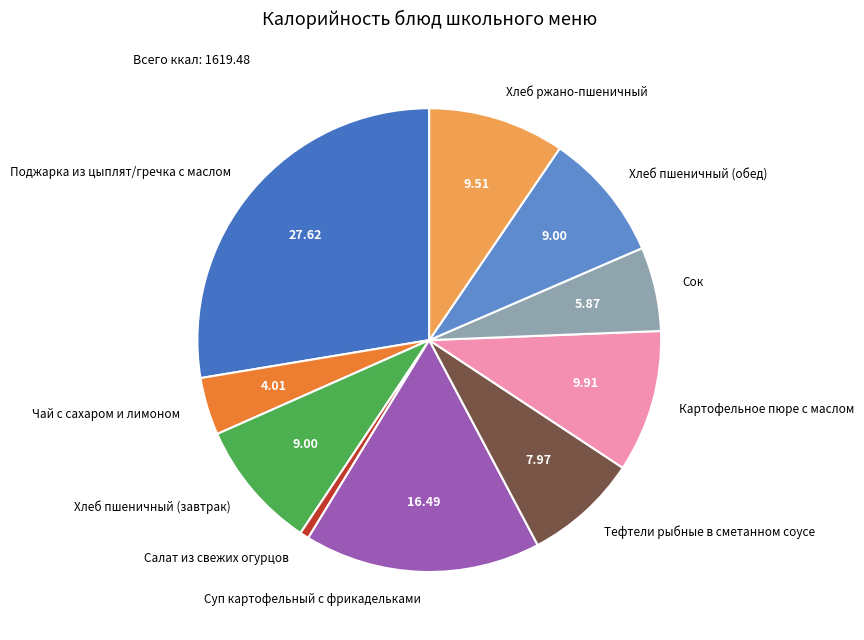

Is the sum of Хлеб пшеничный (завтрак) and Картофельное пюре с маслом greater than half?

No